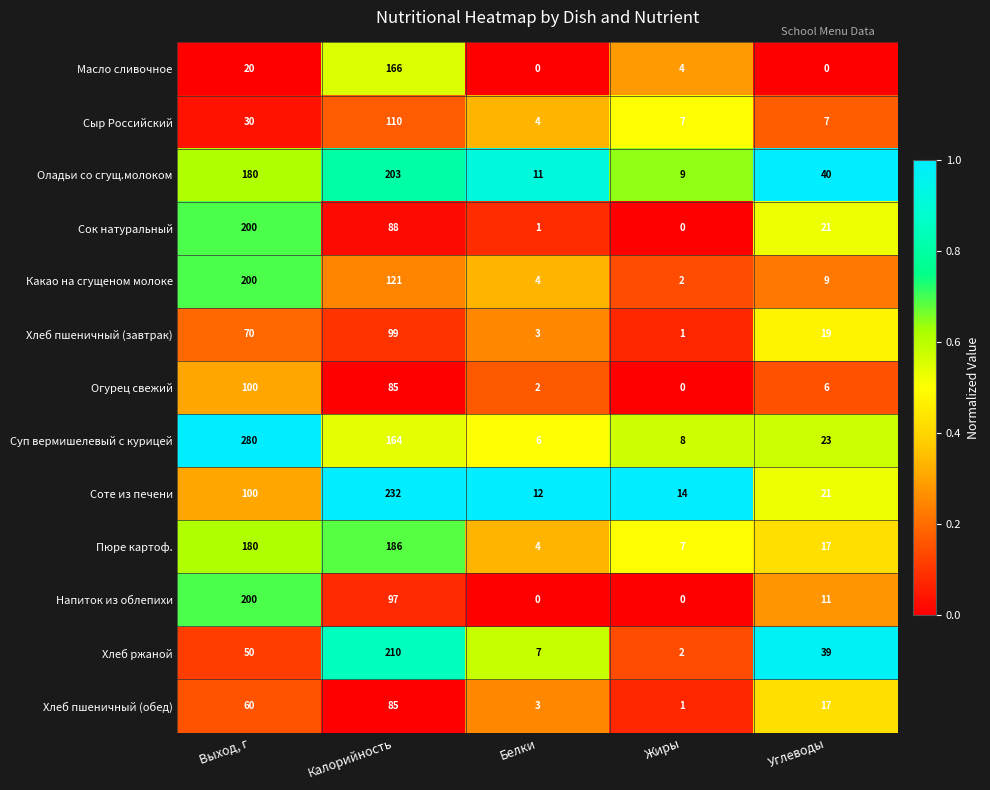

Which series has the widest spread of values?

Суп вермишелевый с курицей